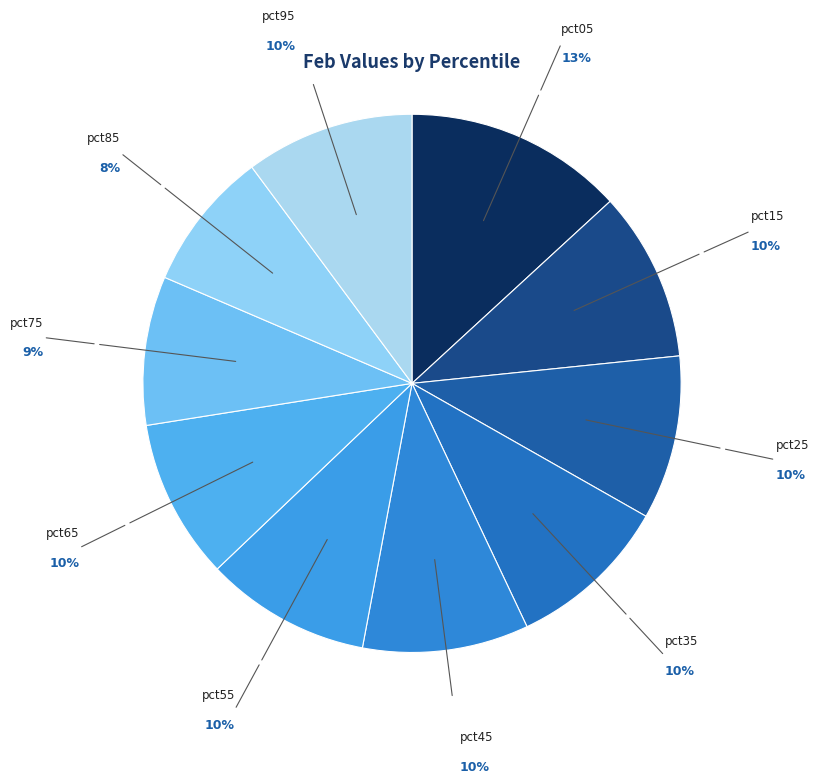

To the nearest percent, what is the average slice percentage?

10%